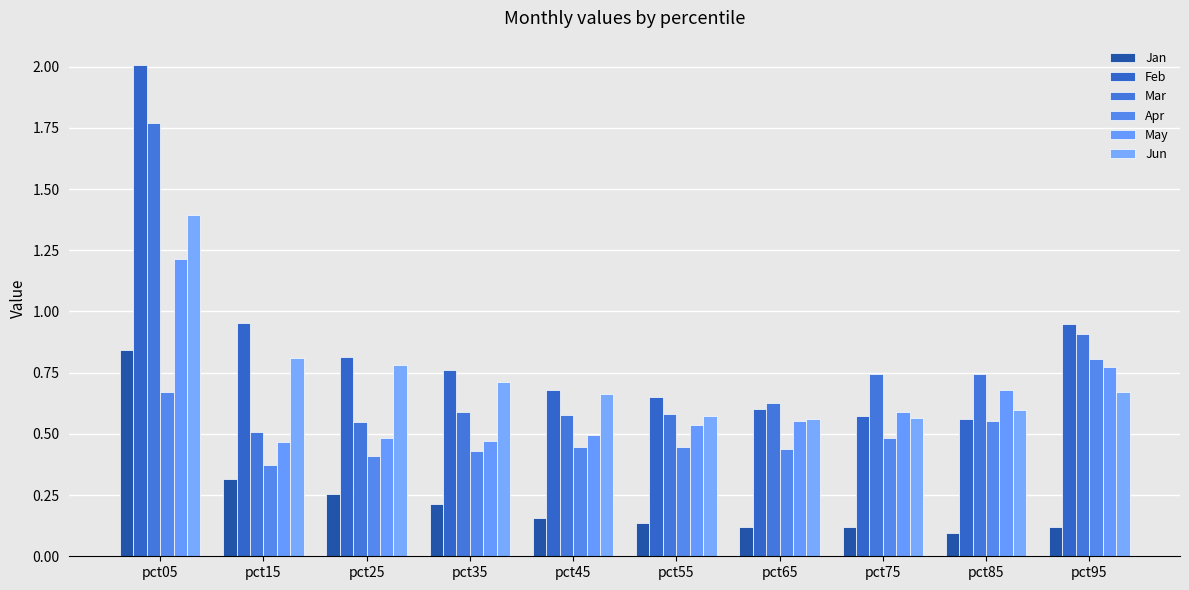

What value does the Jun series have at pct05?

1.4